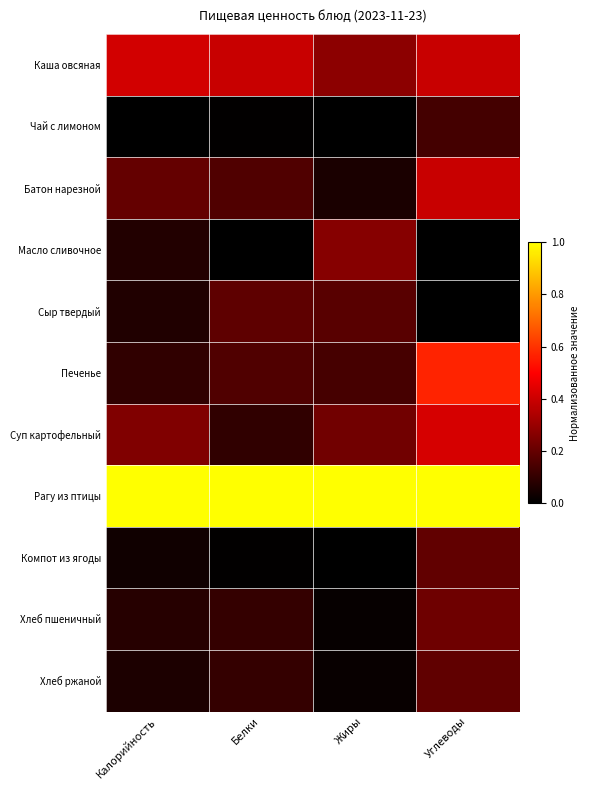

Count the number of data series in this chart.

11